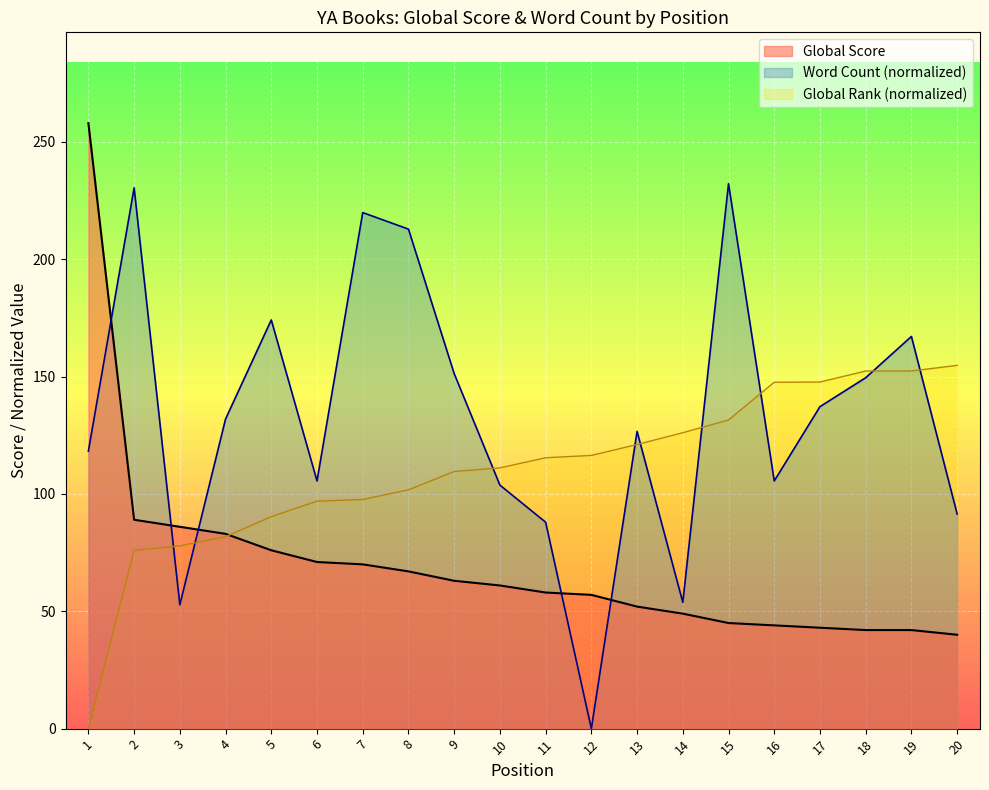

What is the highest value of the Word Count series?

232.2